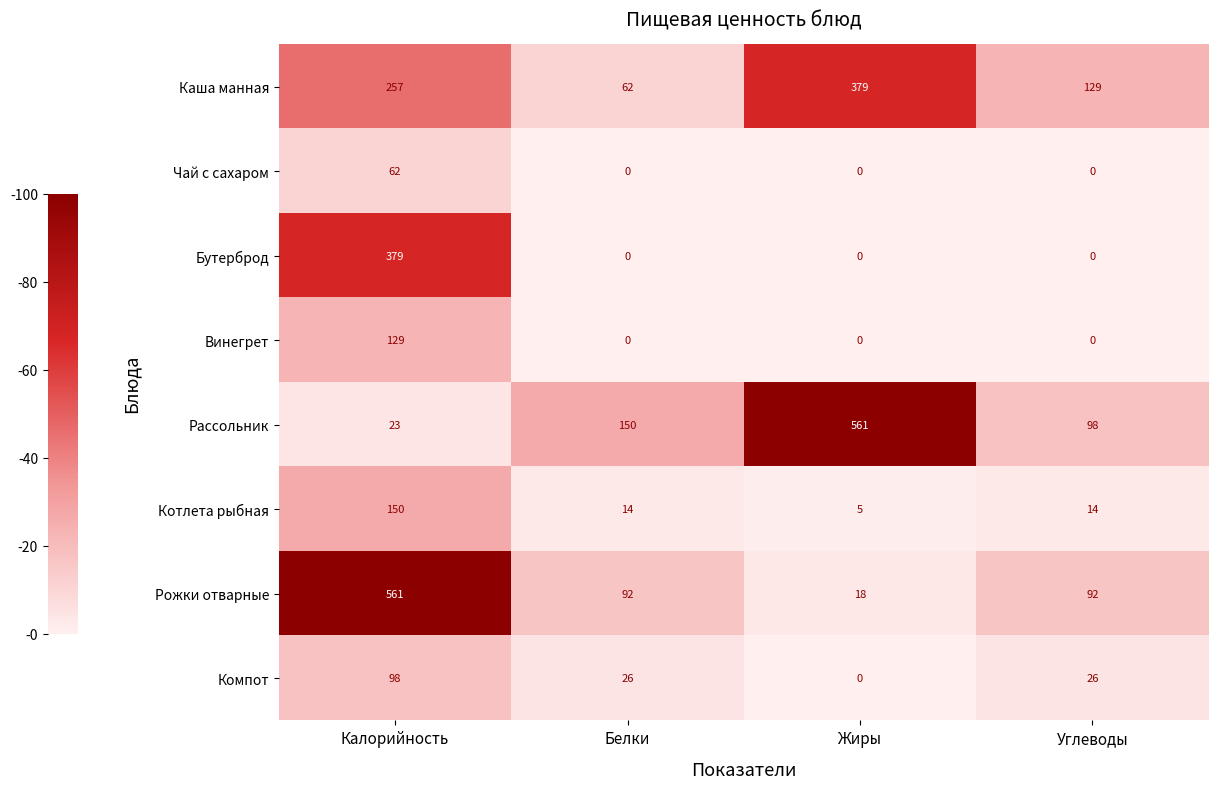

At Калорийность, list the series in order from smallest to largest.

Рассольник, Чай с сахаром, Компот, Винегрет, Котлета рыбная, Каша манная, Бутерброд, Рожки отварные